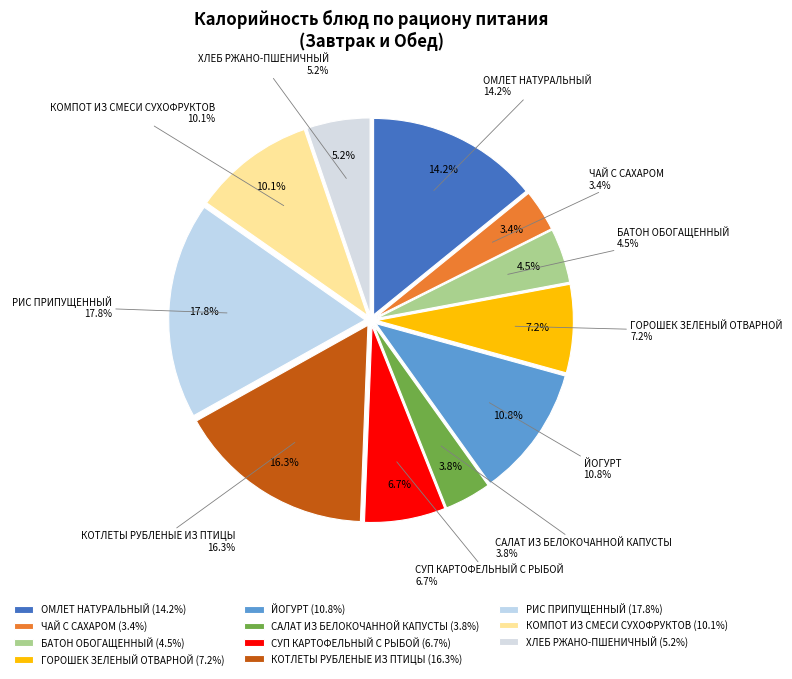

The ЧАЙ С САХАРОМ slice represents 1% of the pie. True or false?

False